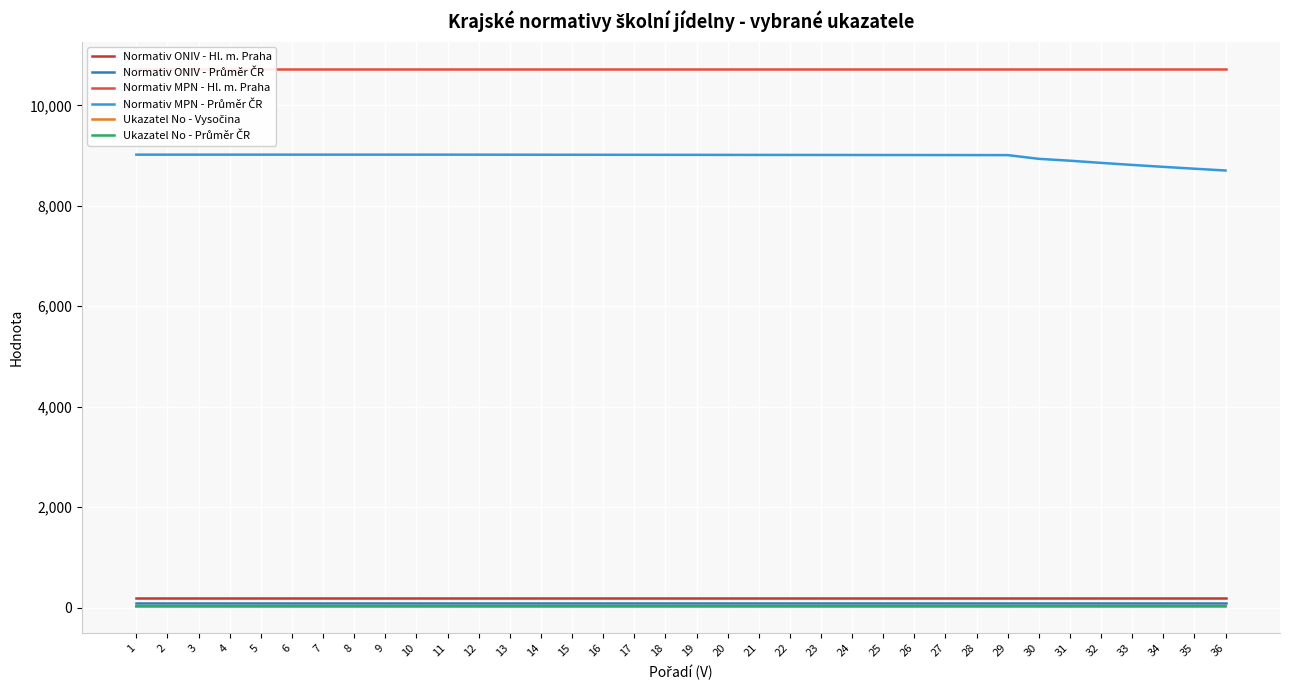

What is the average value of the Normativ MPN - Průměr ČR series?

8976.0